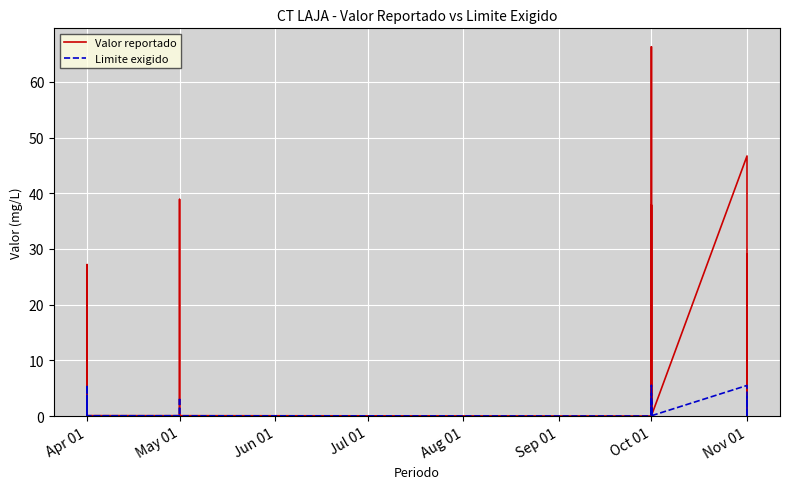

How many times do Limite exigido and Valor reportado cross each other?

14